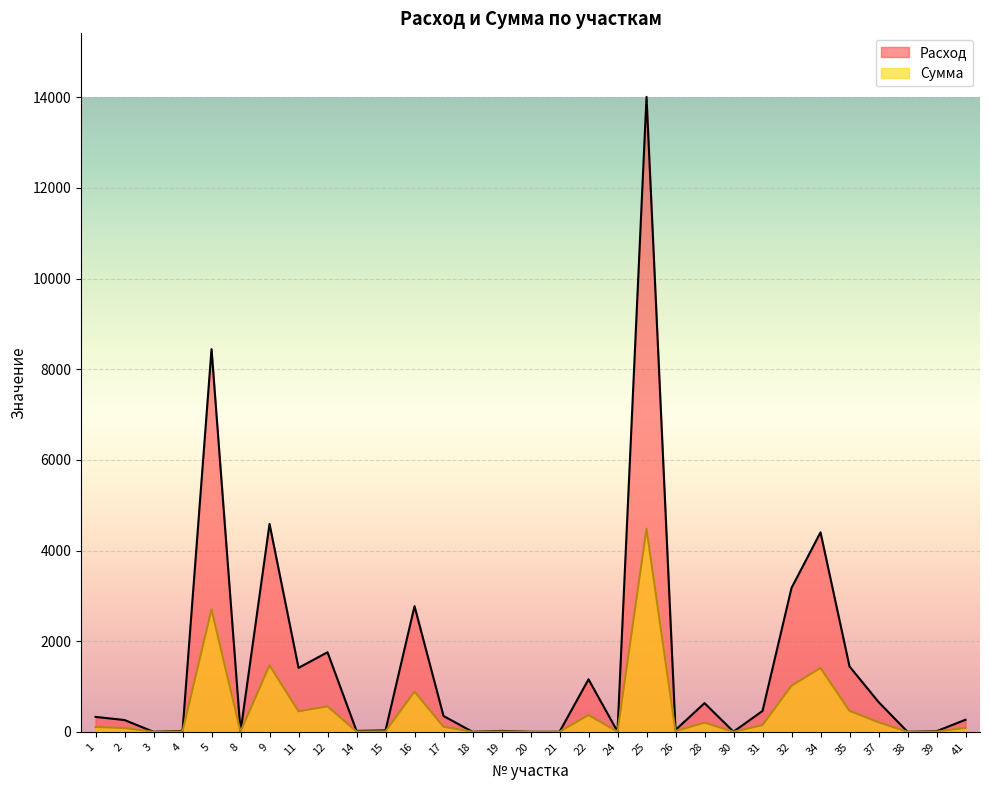

Between 17 and 28, which is larger?

28